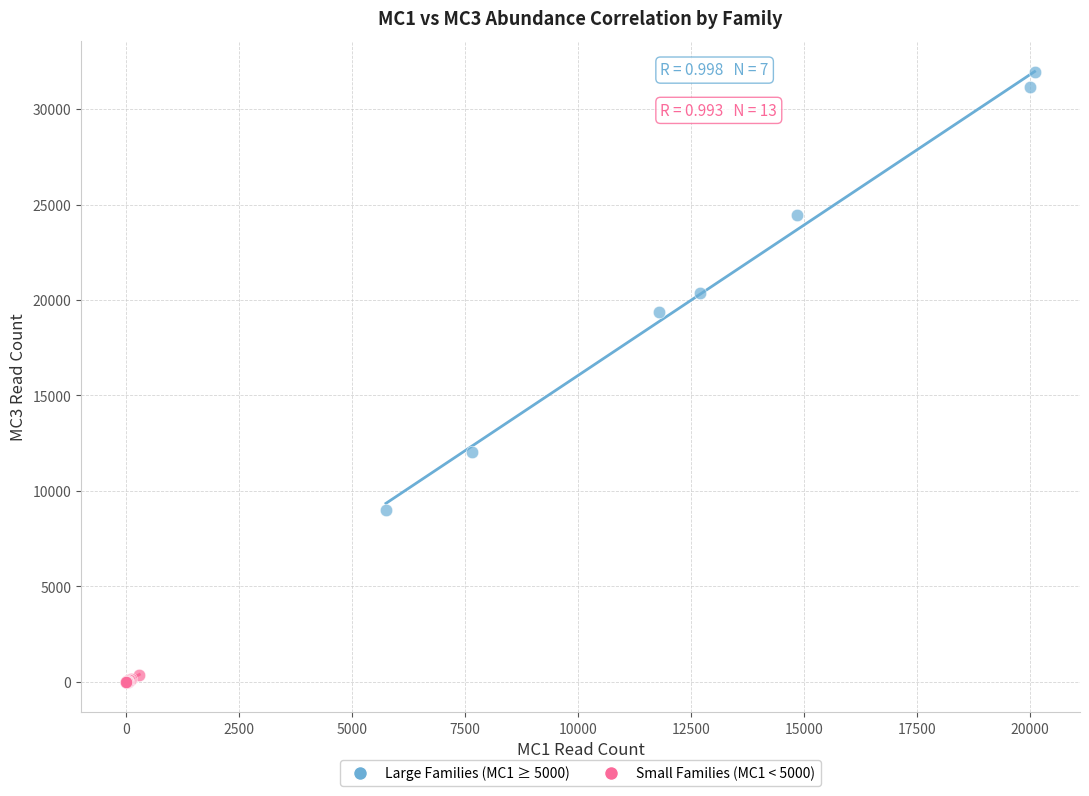

Which series reaches the maximum Y coordinate?

Large Families (MC1 ≥ 5000)